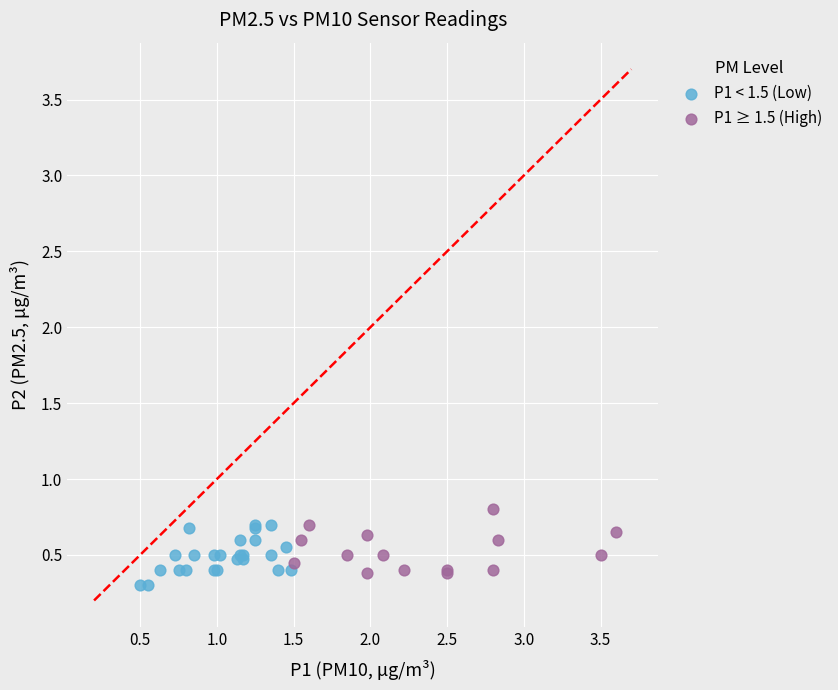

Which series contains the lowest Y value?

P1 < 1.5 (Low)